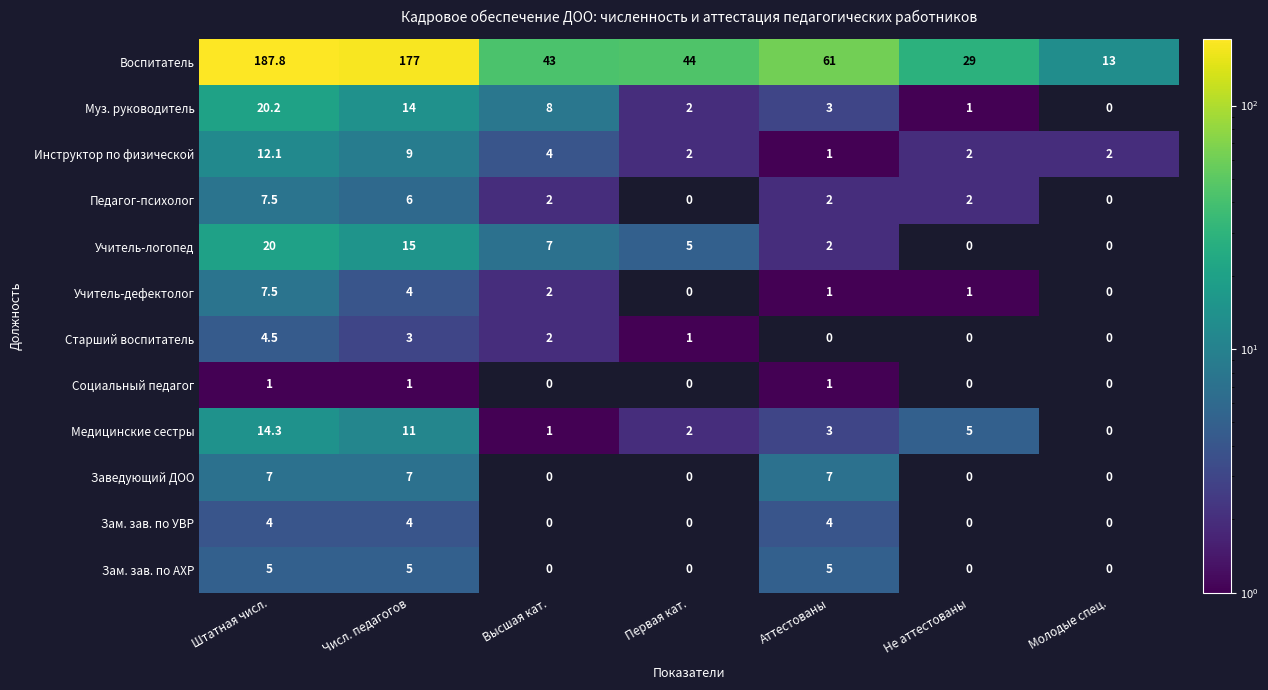

True or false: Медицинские сестры has a value of 2.0 at Не аттестованы.

False